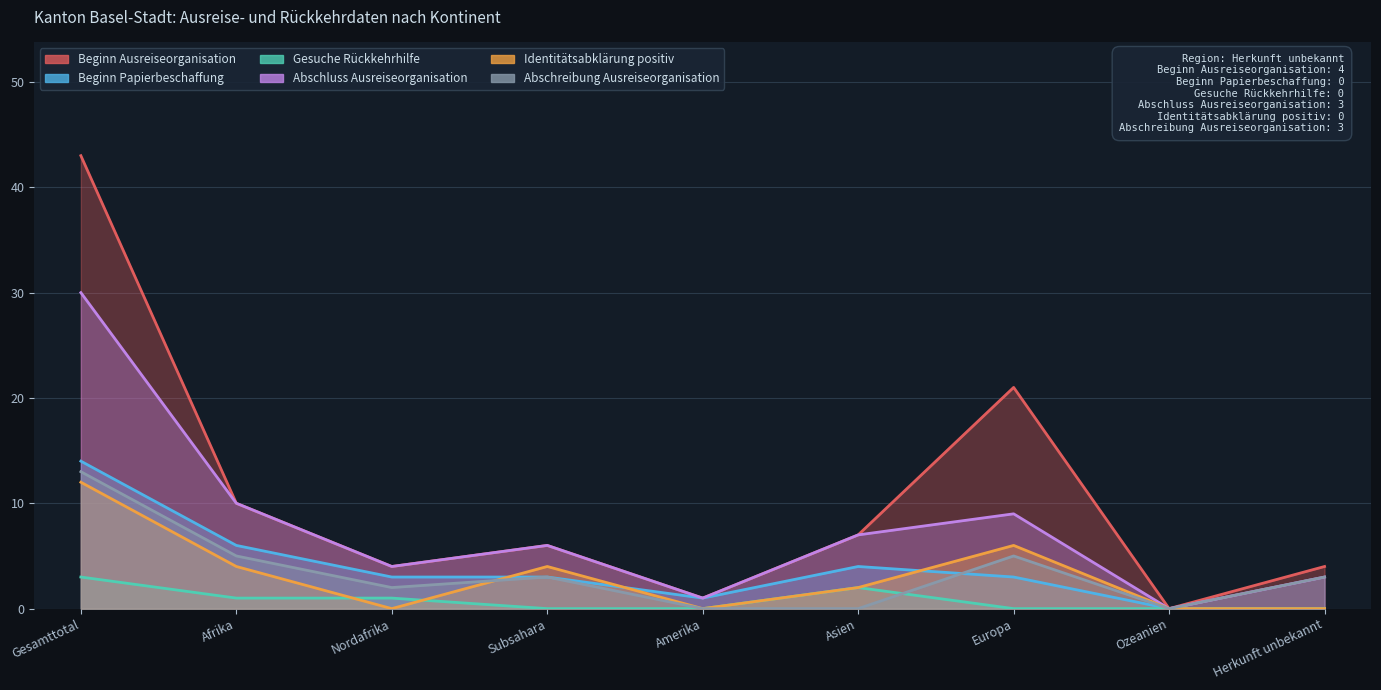

What is the sum of the Abschreibung Ausreiseorganisation values at Nordafrika and Afrika?

7